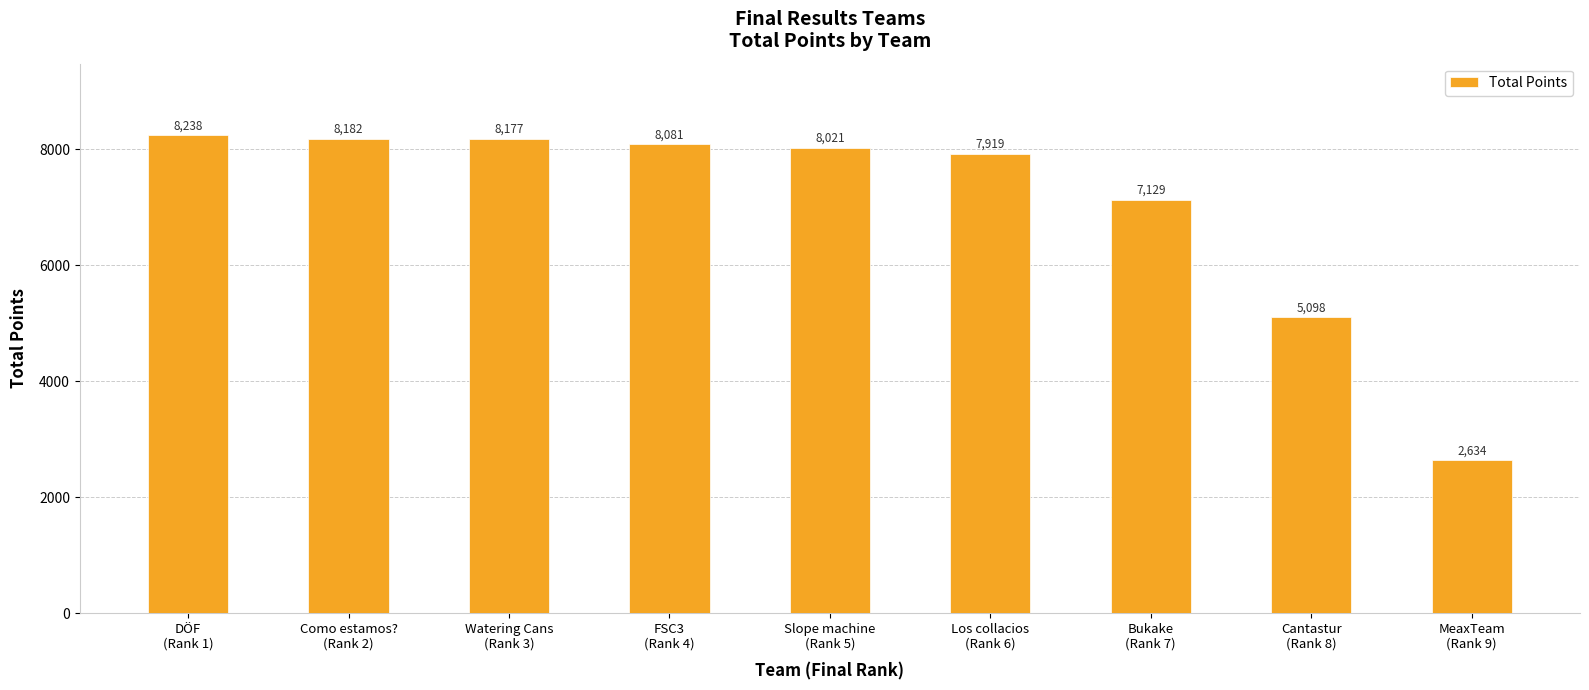

Count the number of values greater than 8020.

5